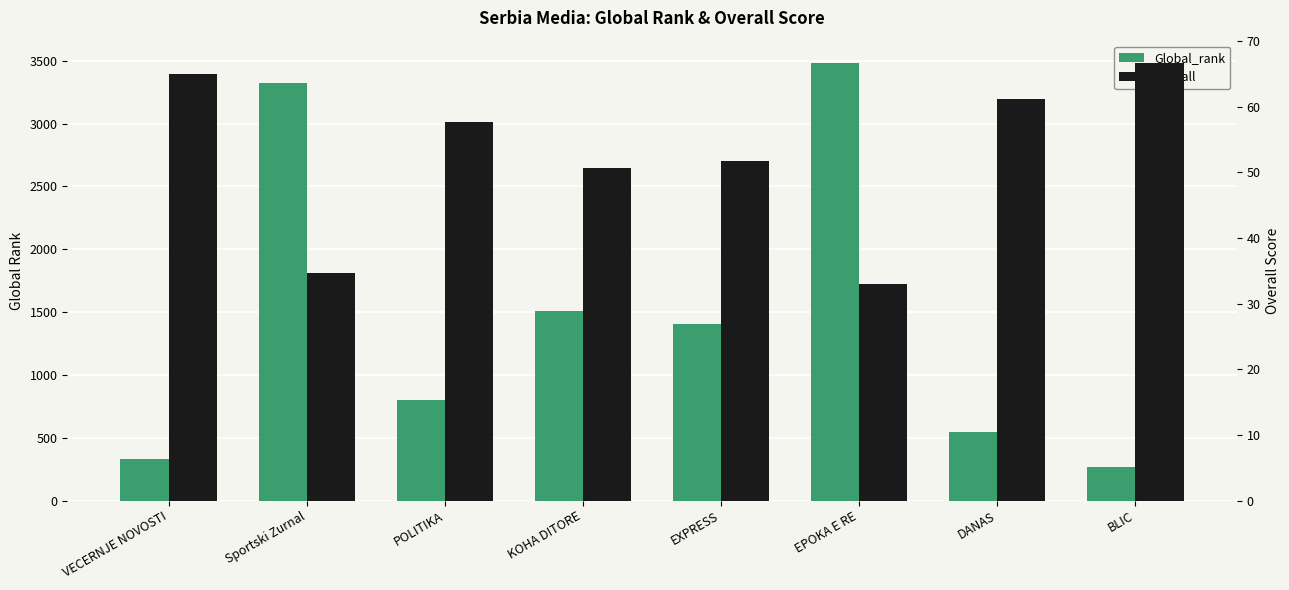

Does the chart contain stacked bars?

No